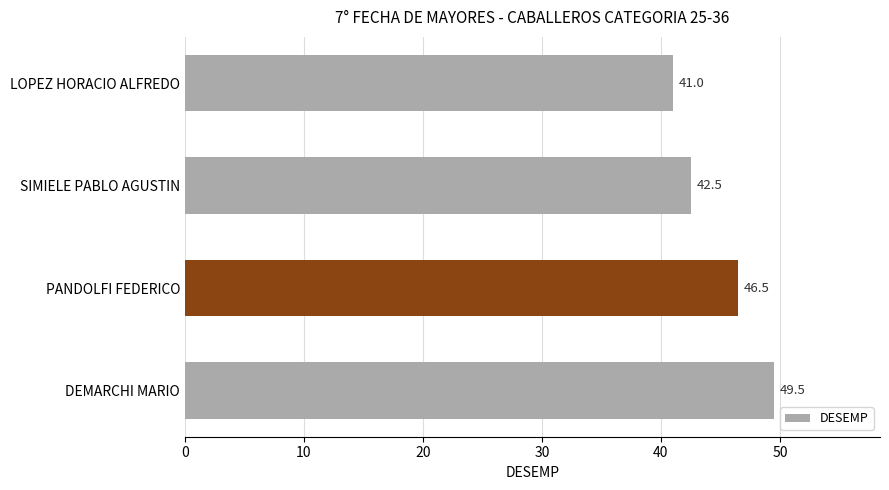

Rank the categories by value from highest to lowest.

DEMARCHI MARIO, PANDOLFI FEDERICO, SIMIELE PABLO AGUSTIN, LOPEZ HORACIO ALFREDO